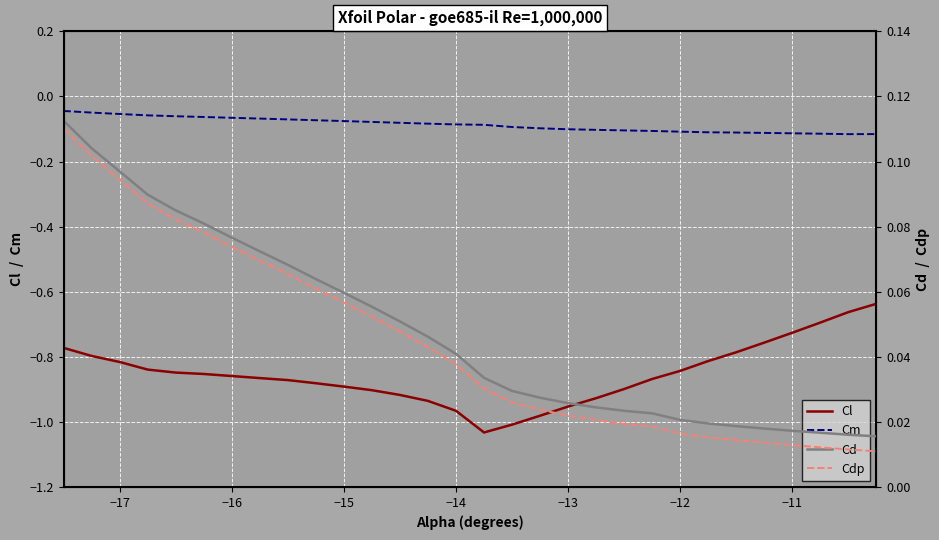

True or false: Cl and Cm intersect in this chart.

False